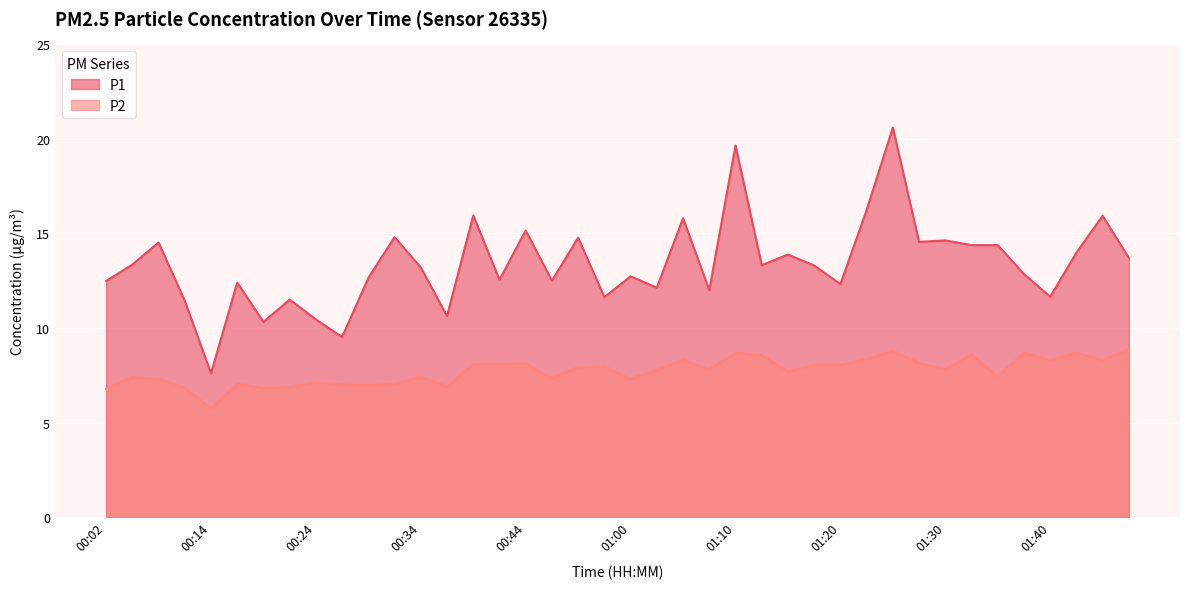

True or false: P1 has a value of 12.1 at 01:03.

True